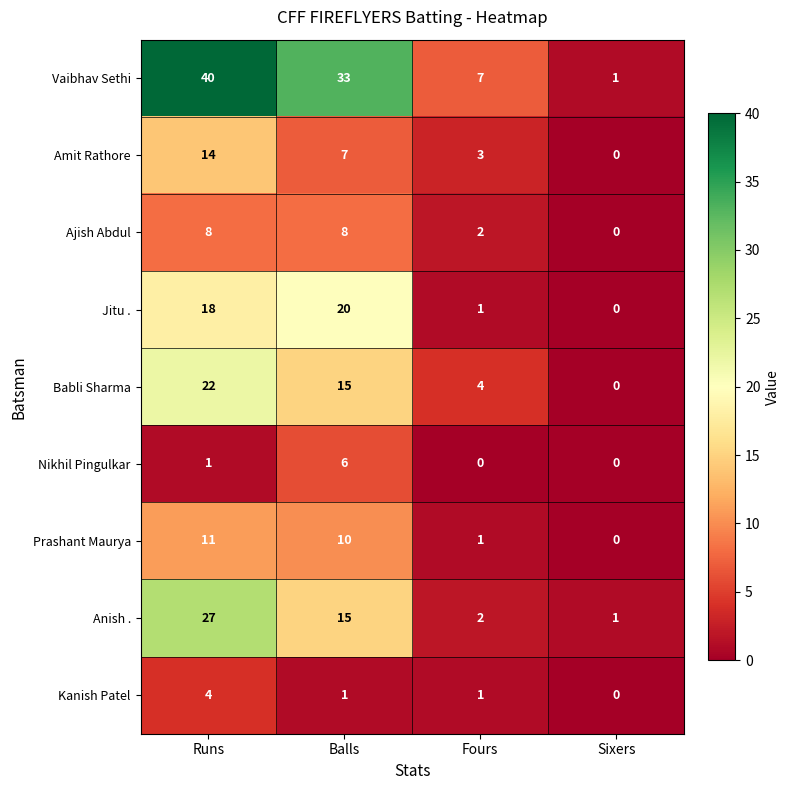

Which series has the largest total across all categories?

Vaibhav Sethi